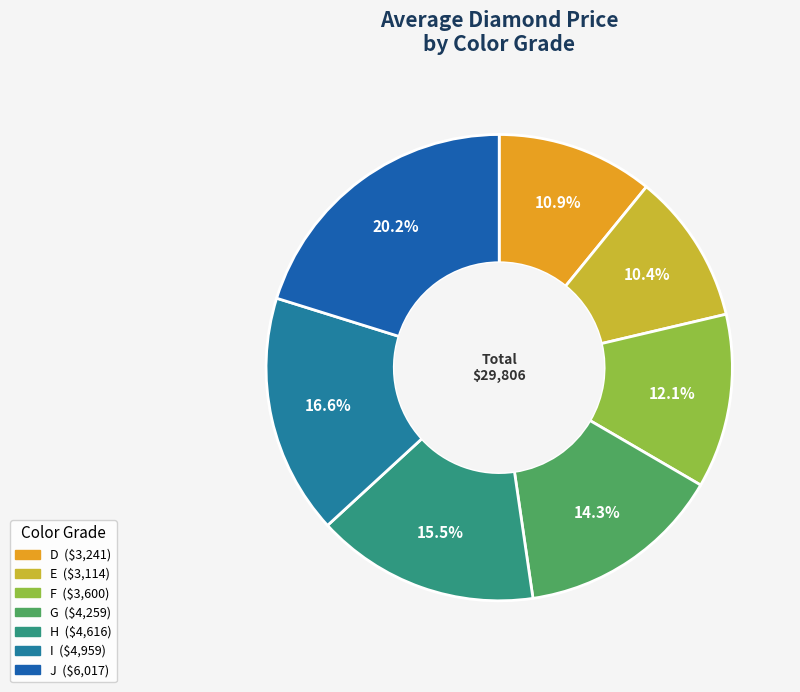

Do I and F together represent more than half of the pie?

No